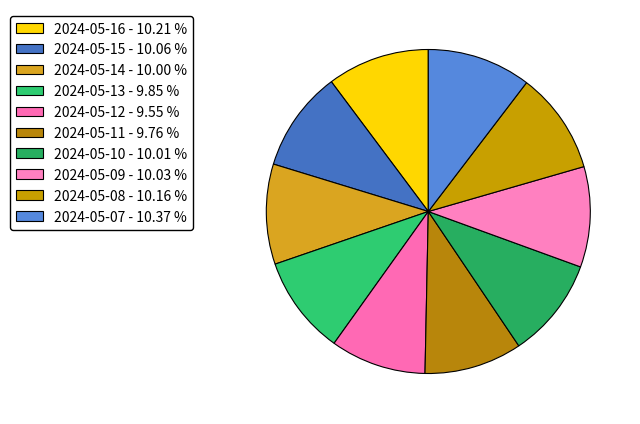

The 2024-05-15 slice represents 1% of the pie. True or false?

False